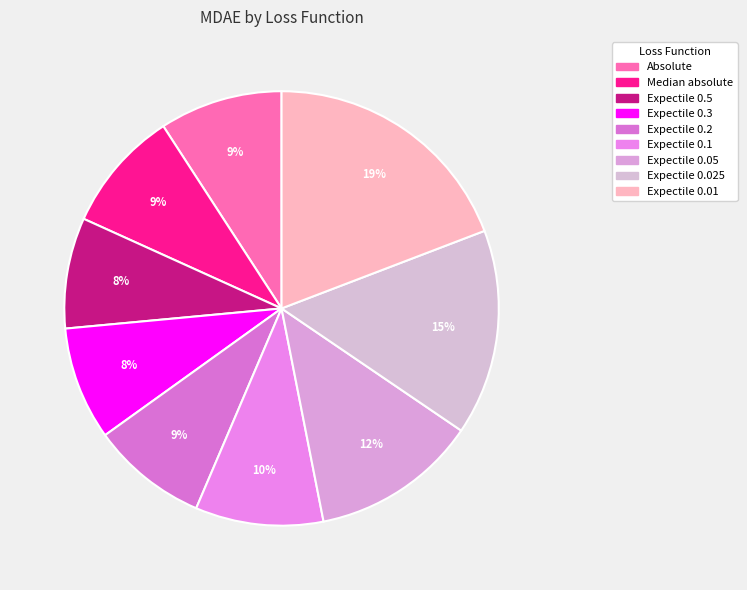

True or false: Expectile 0.3 accounts for 8% of the total.

True